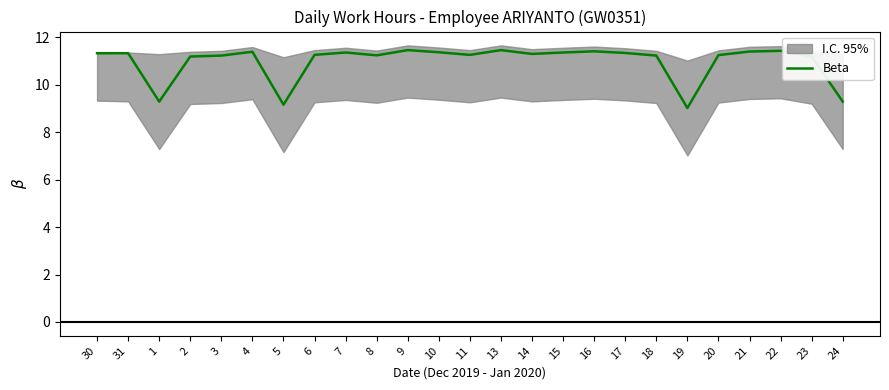

How many points are higher than both their immediate neighbors (excluding endpoints)?

6